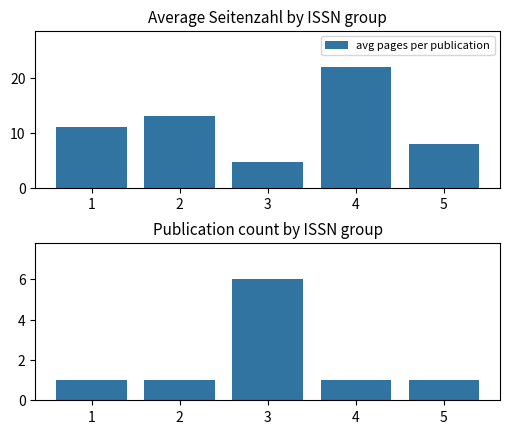

Reading left to right, what are all the values shown in this chart?

avg pages per publication: 1=11.0	2=13.0	3=4.7	4=22.0	5=8.0
publication count: 1=1.0	2=1.0	3=6.0	4=1.0	5=1.0